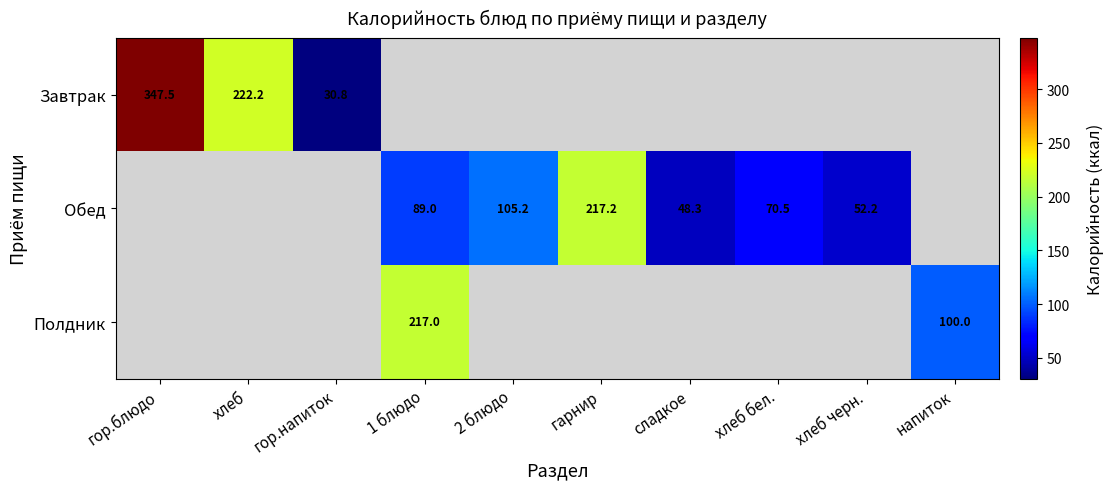

What is the minimum value shown in the chart?

30.8